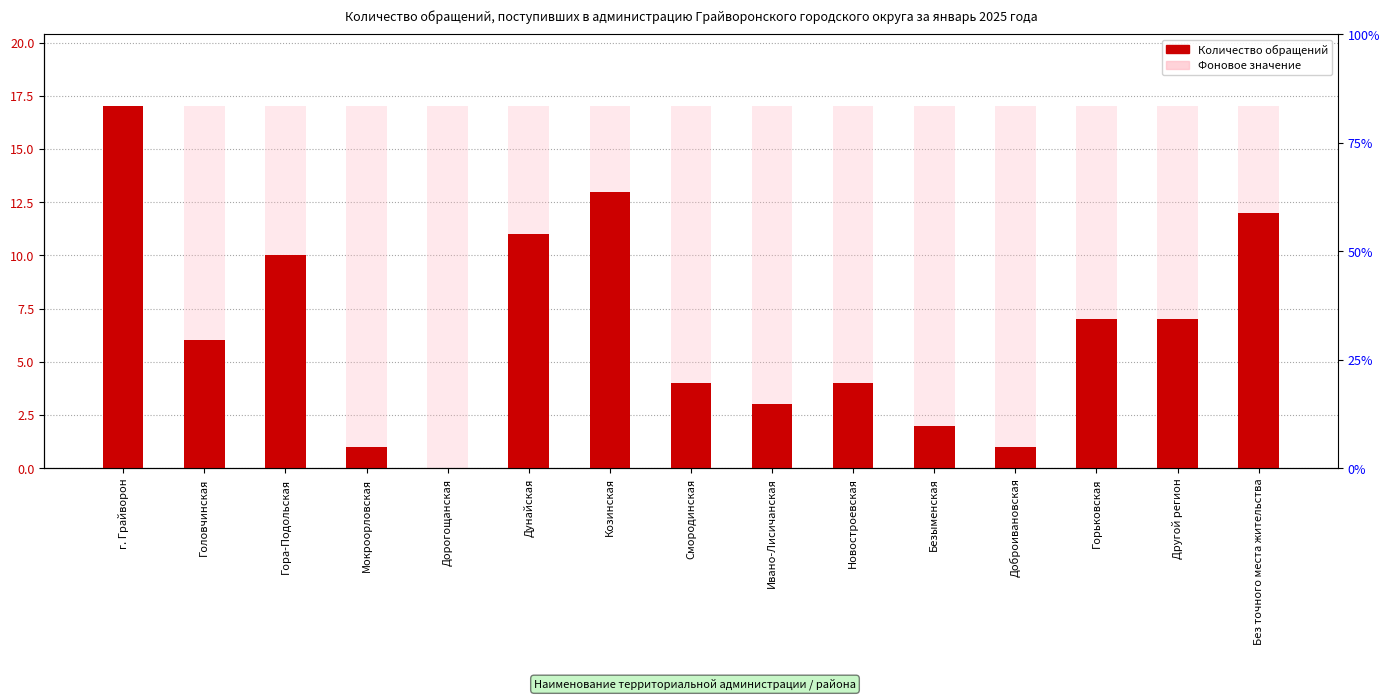

List the labels in order of value, largest first.

г. Грайворон, Козинская, Без точного места жительства, Дунайская, Гора-Подольская, Горьковская, Другой регион, Головчинская, Смородинская, Новостроевская, Ивано-Лисичанская, Безыменская, Мокроорловская, Доброивановская, Дорогощанская